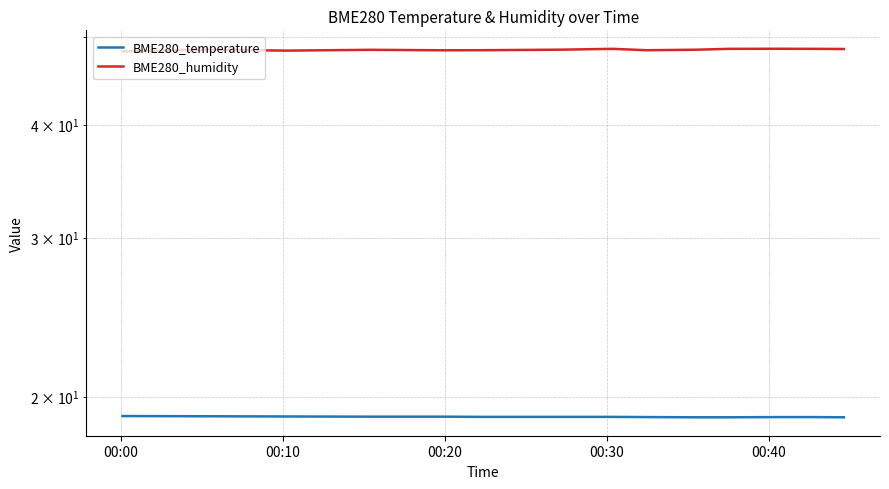

Reading right to left, what are all the values shown in this chart?

BME280_temperature: 19.0	19.0	19.0	19.0	19.0	19.0	19.0	19.0	19.0	19.0	19.0	19.0	19.0	19.0	19.0
BME280_humidity: 48.5	48.5	48.5	48.5	48.4	48.4	48.5	48.4	48.4	48.4	48.4	48.4	48.3	48.4	48.2